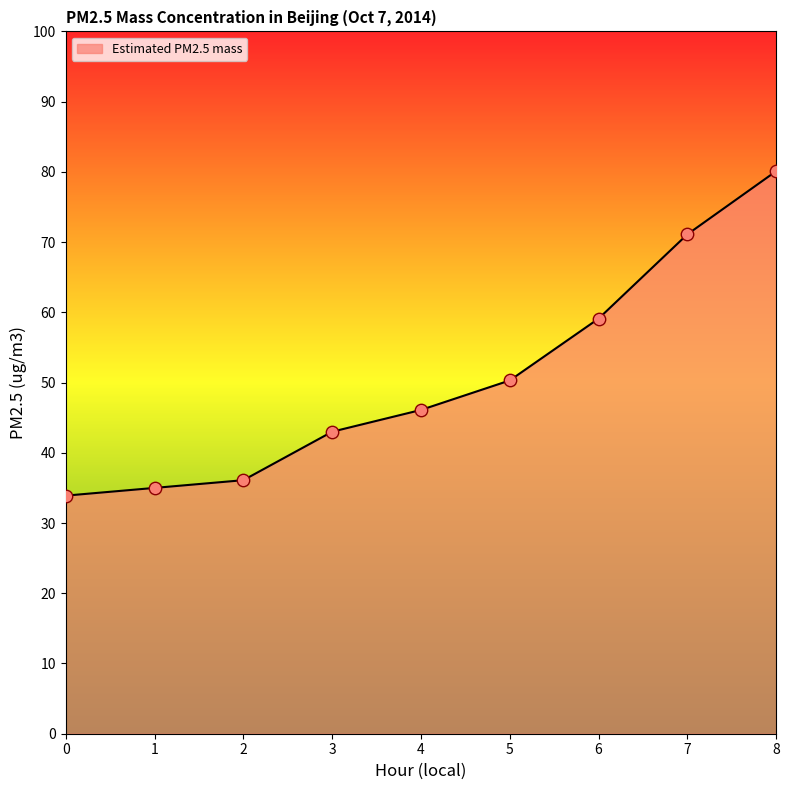

Approximately how many times larger is the value at 0 compared to 6?

0.6